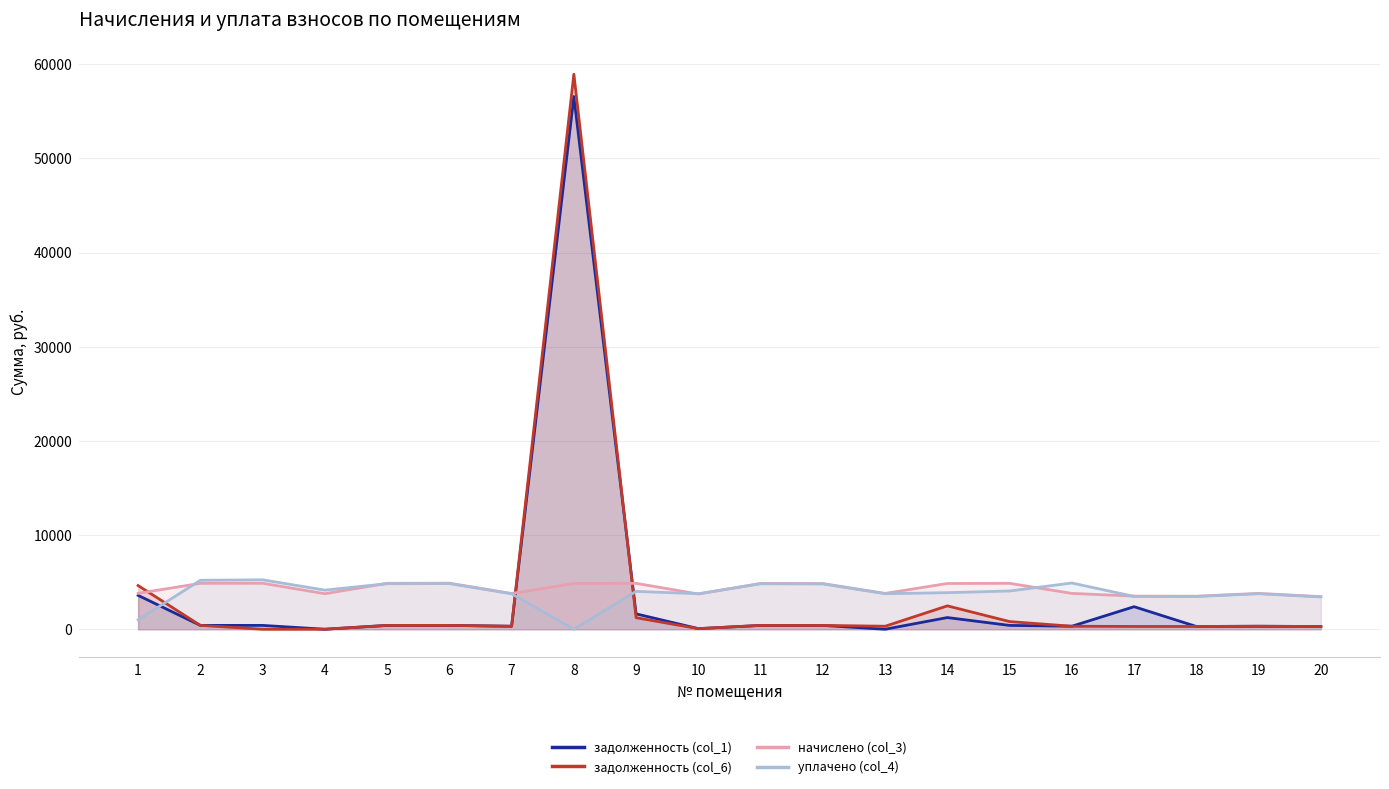

What is the average value of the задолженность (col_1) series?

3493.9